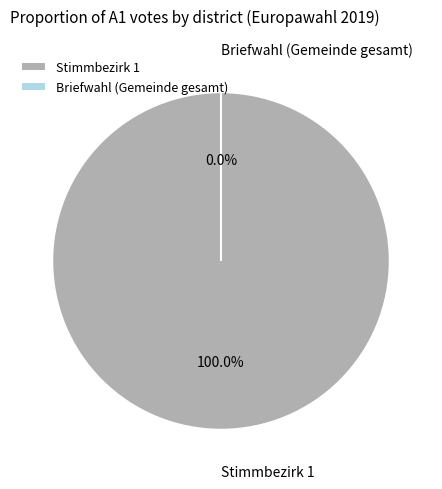

Which category accounts for the majority?

Stimmbezirk 1